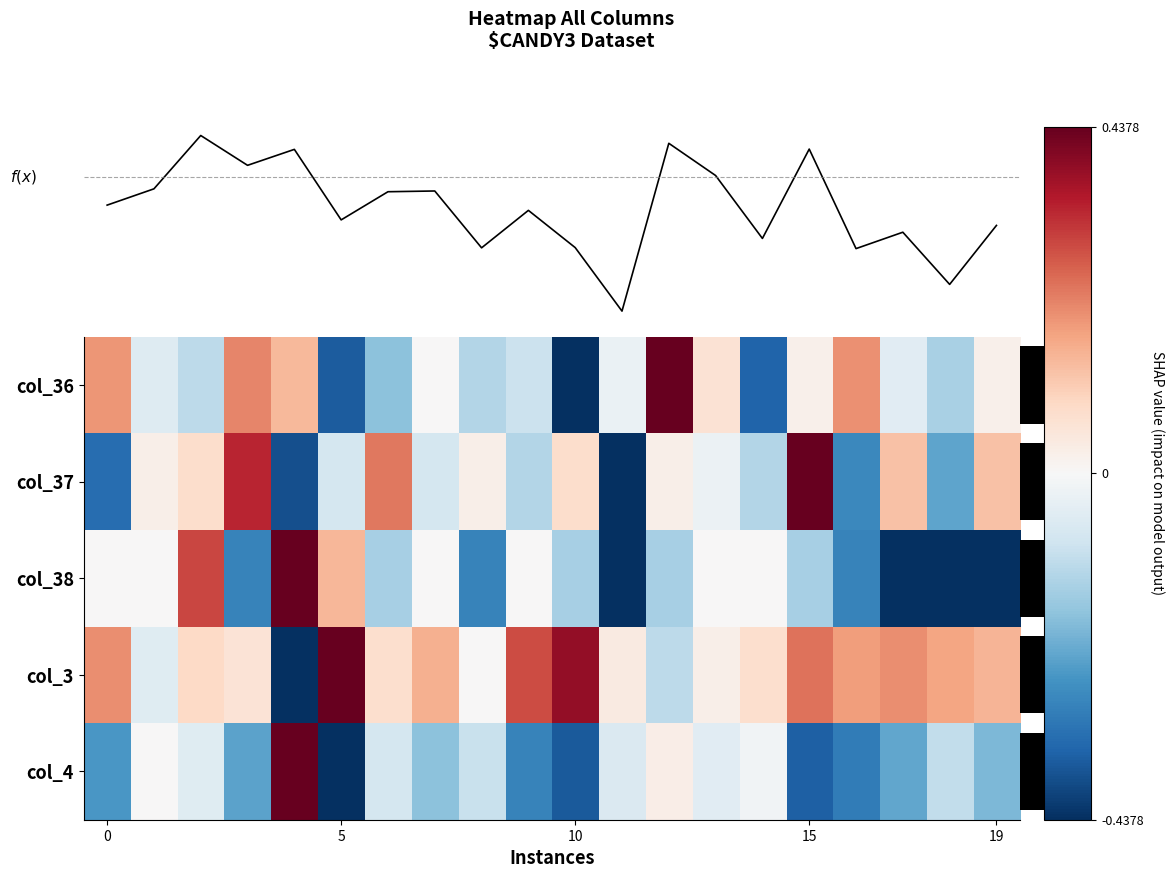

True or false: col_3 has a value of 0.4 at 5.

False